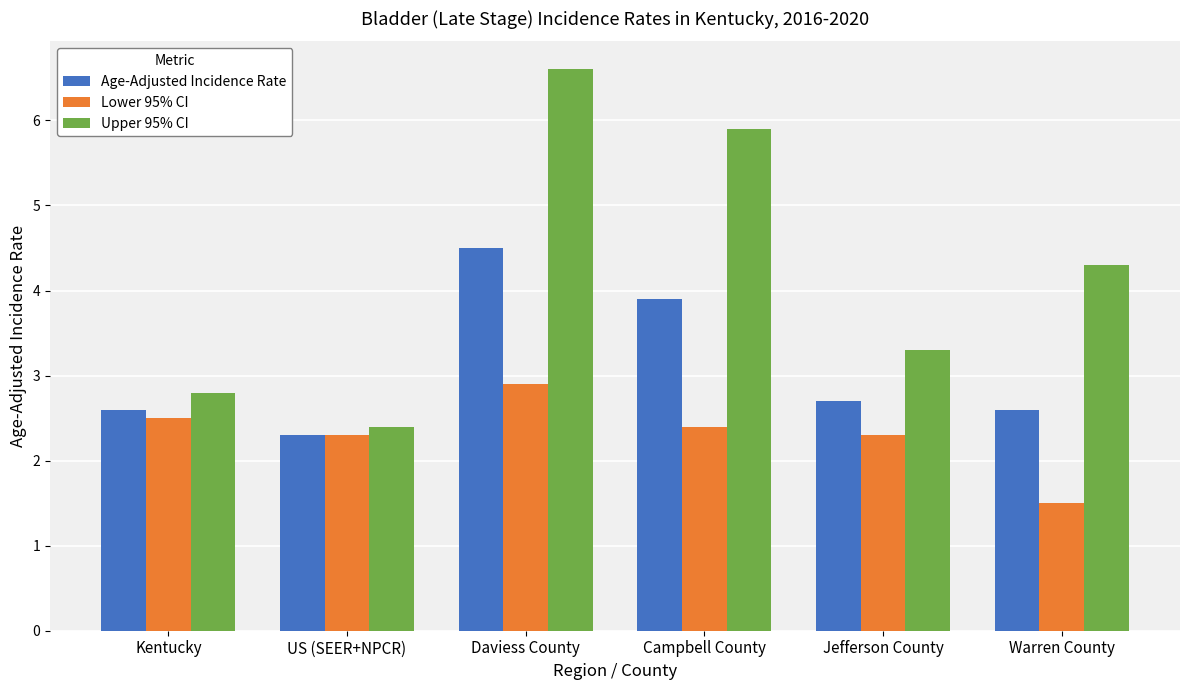

Rank the series by their average value, from lowest to highest.

Lower 95% CI, Age-Adjusted Incidence Rate, Upper 95% CI